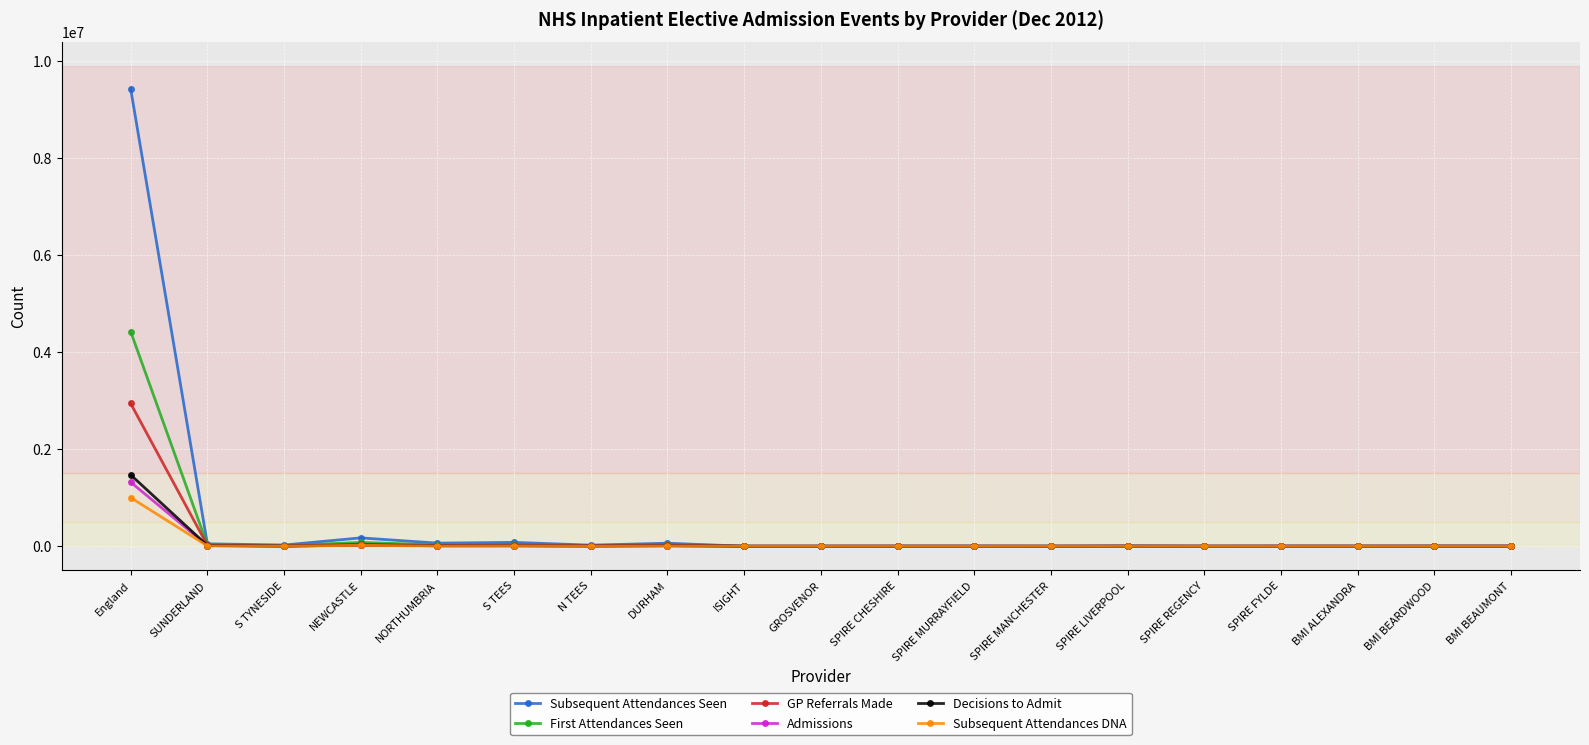

What is the highest value of the Admissions series?

1320630